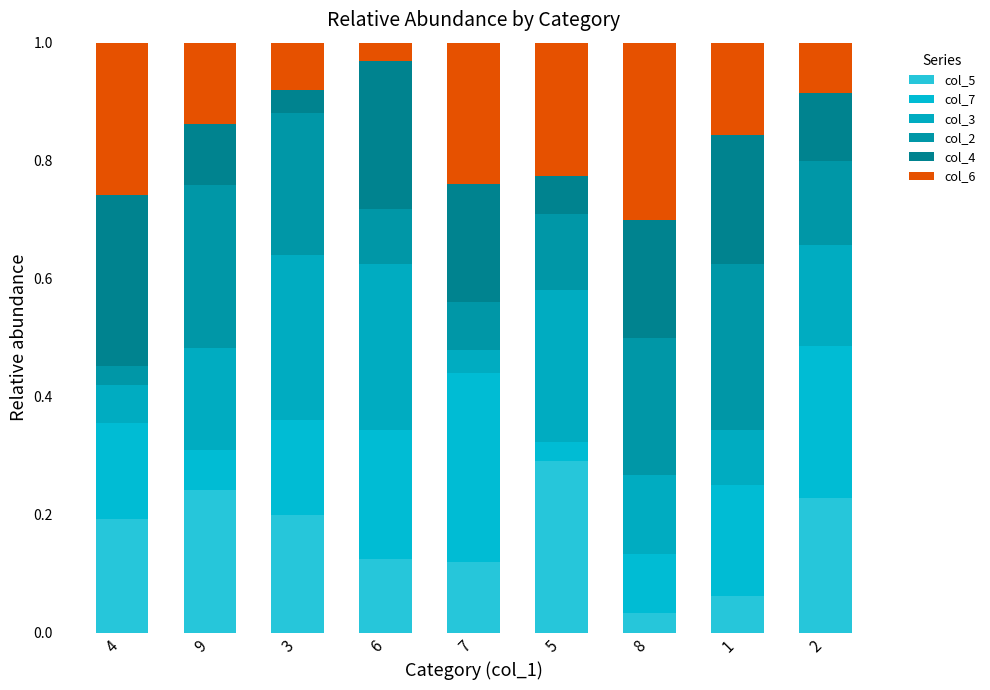

Are the bars grouped side by side (vs. stacked)?

No